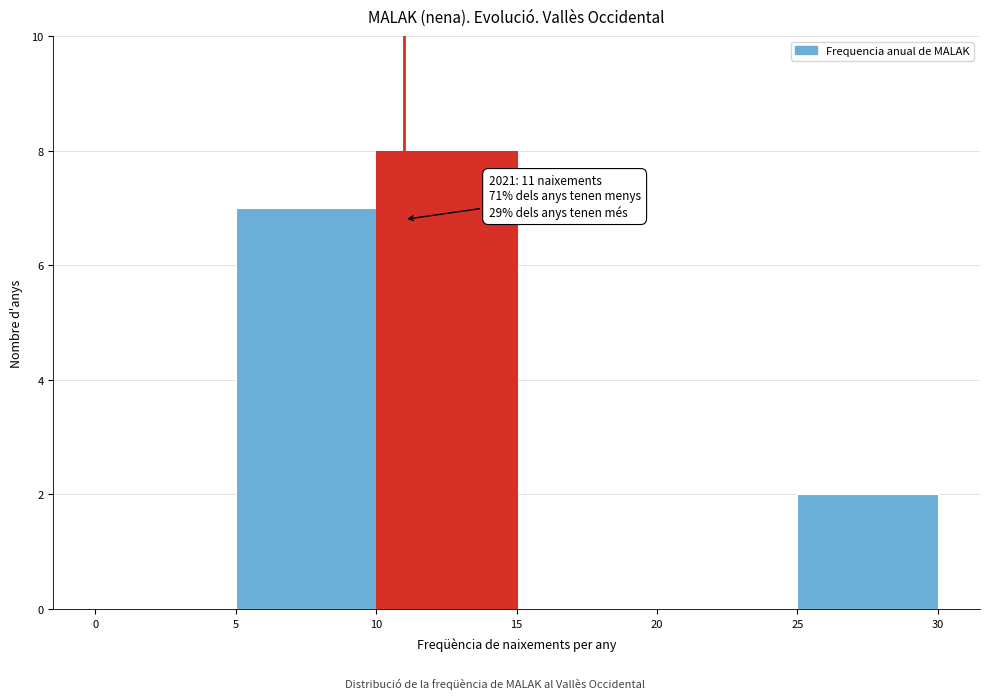

Over which range of the x-axis is the bar tallest?

10 to 15